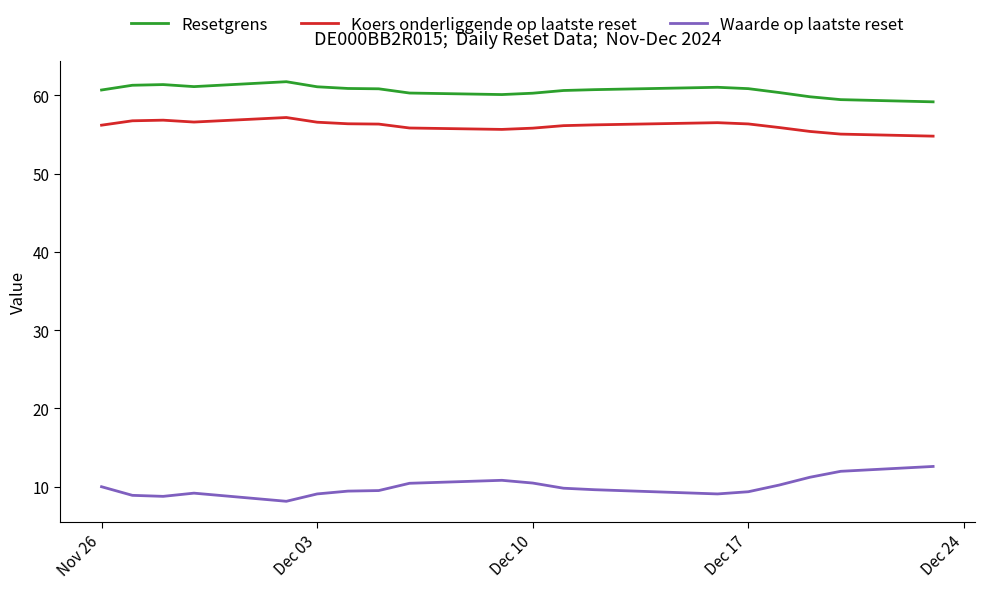

What is the lowest value of the Resetgrens series?

59.2